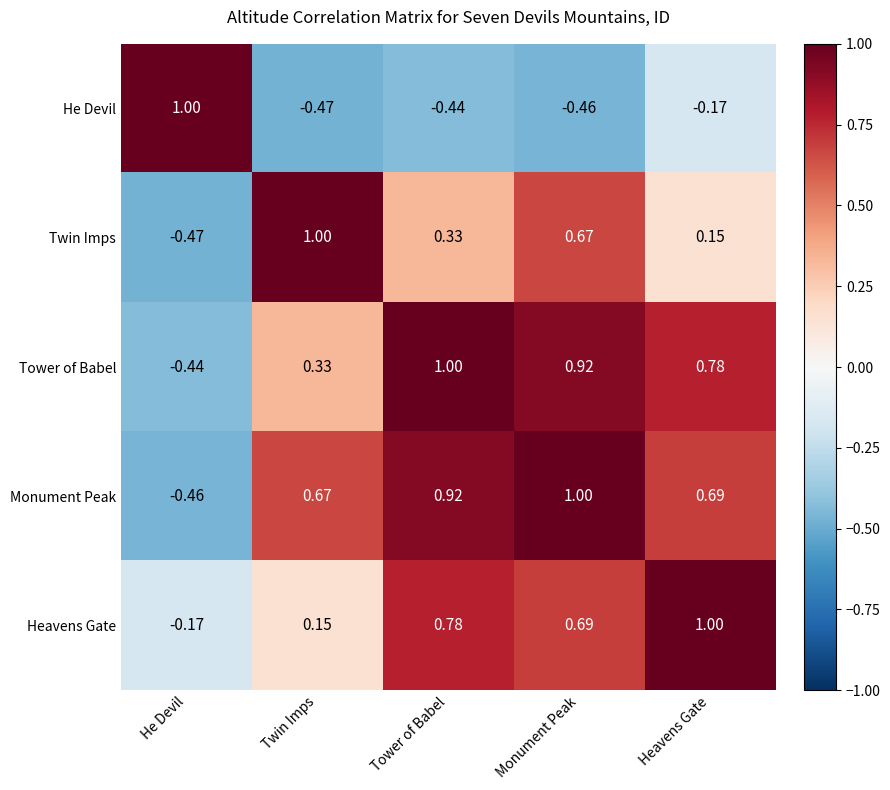

Which category has the highest value in the Monument Peak series?

Monument Peak